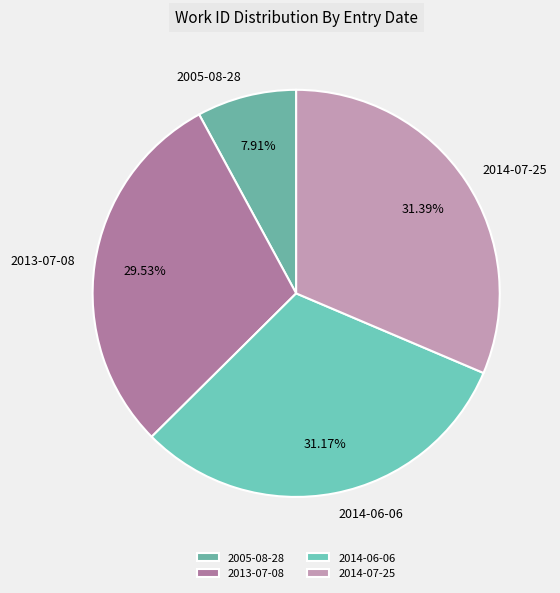

Between 2005-08-28 and 2013-07-08, which is larger?

2013-07-08